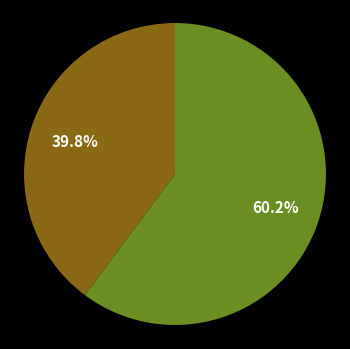

Is there any slice that represents more than half of the pie?

Yes